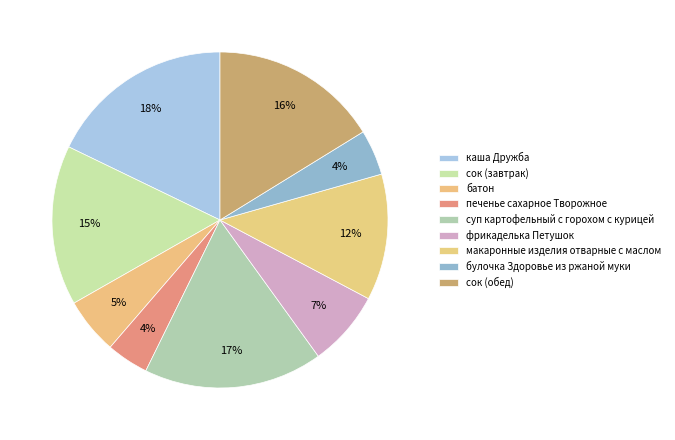

To the nearest percent, what portion does сок (завтрак) represent?

15%